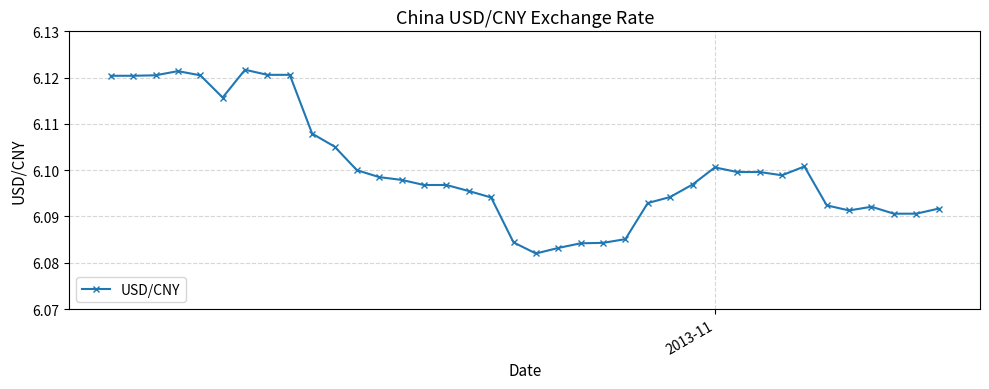

How many values are between 6 and 7?

38